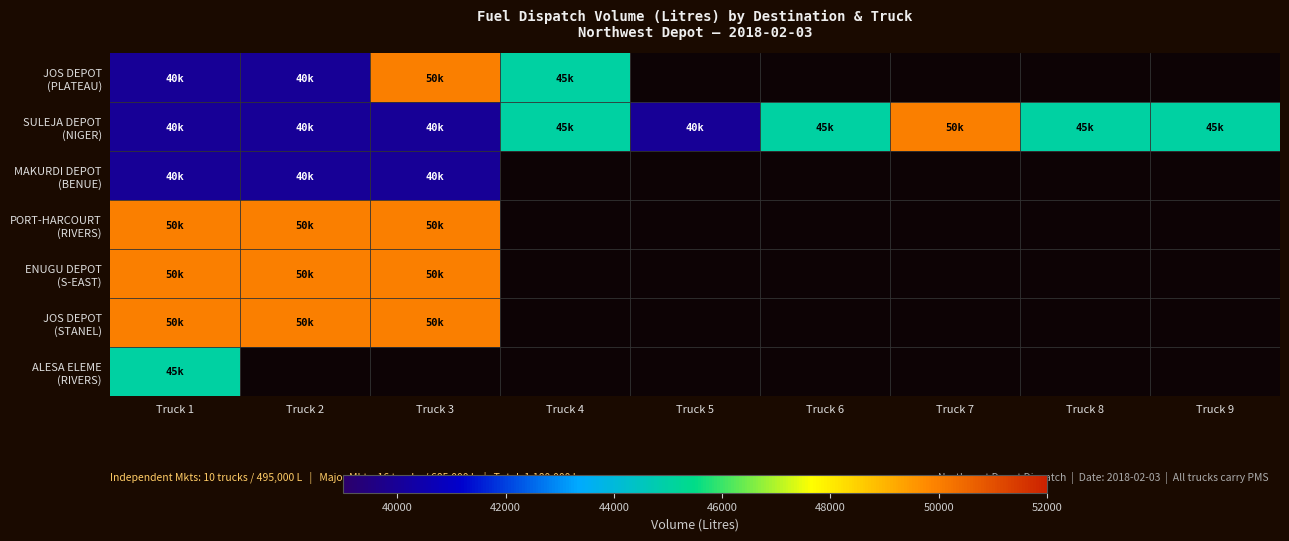

Read the SULEJA DEPOT (NIGER) value at Truck 8.

45000.0